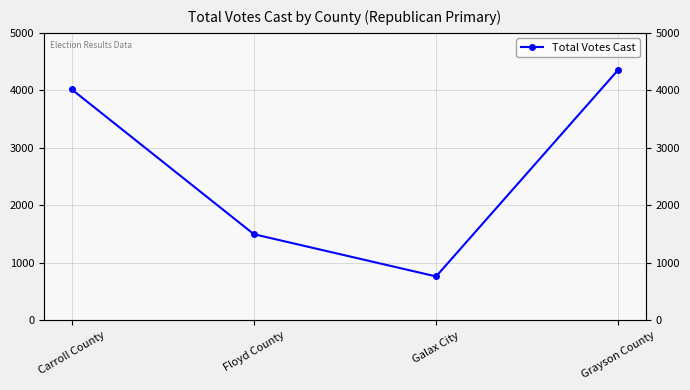

The value at Galax City is 1267. True or false?

False